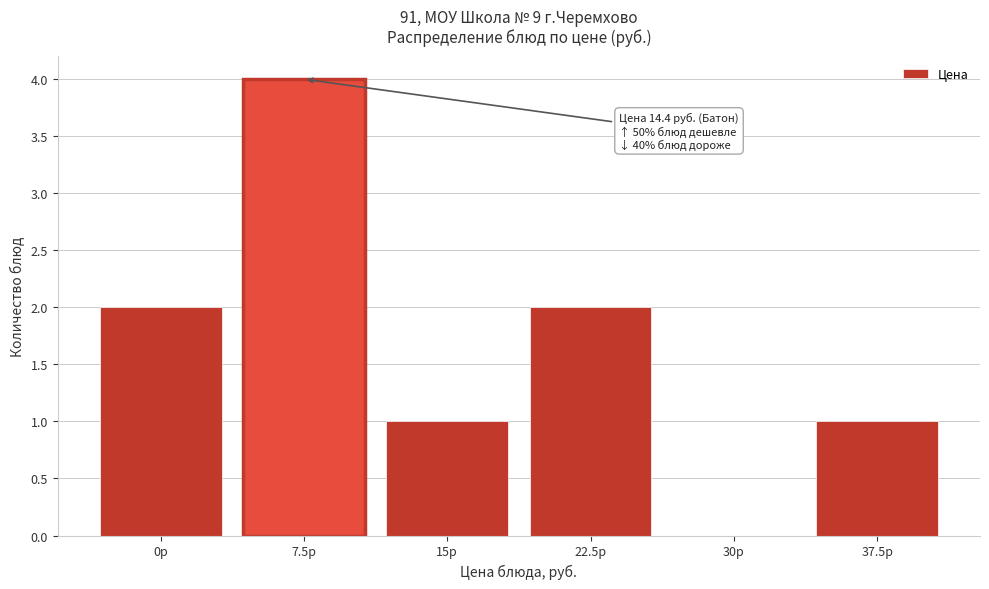

Reading right to left, what are all the values shown in this chart?

37.5р=1	30р=0	22.5р=2	15р=1	7.5р=4	0р=2